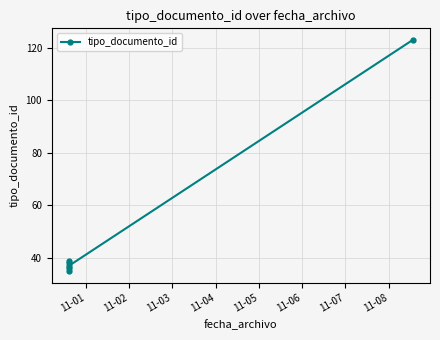

How many distinct data groups are displayed?

1